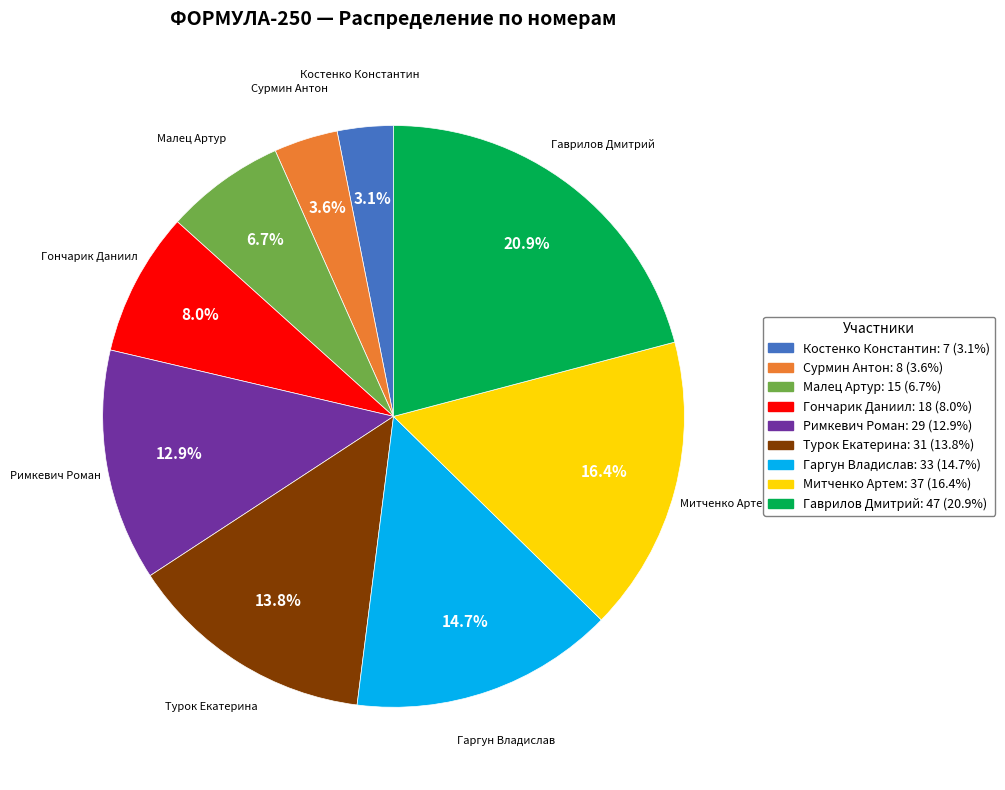

How many segments does this pie chart have?

9